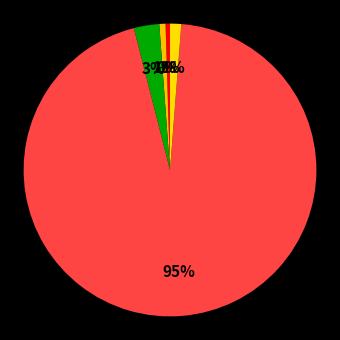

To the nearest percent, what is the average slice percentage?

20%